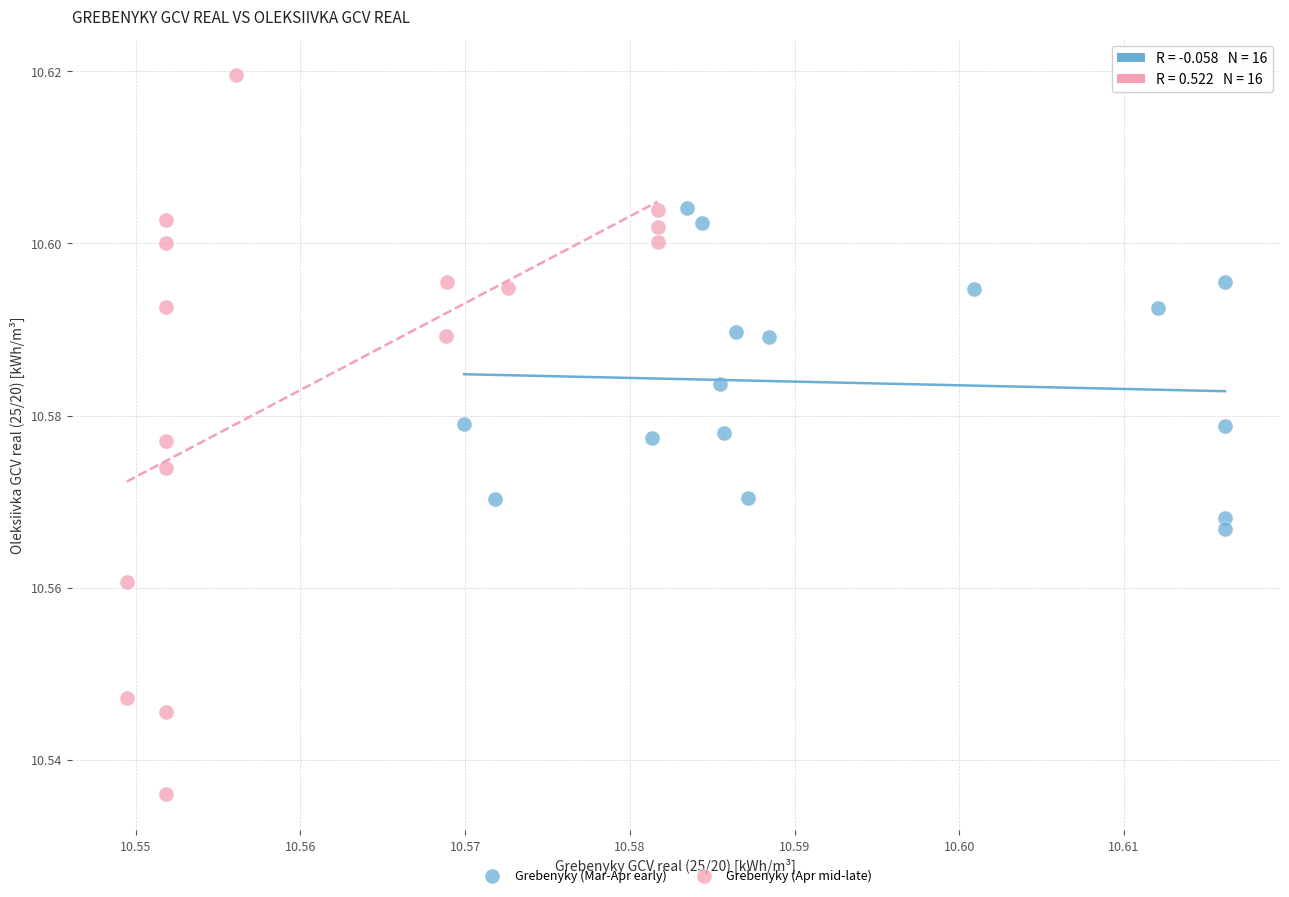

Which series has the largest Y range (max minus min)?

Grebenyky (Apr mid-late)